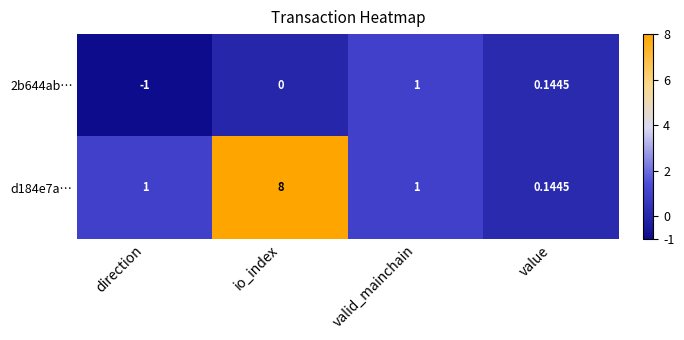

Is the value of d184e7a… at io_index greater than the value of 2b644ab… at io_index?

Yes